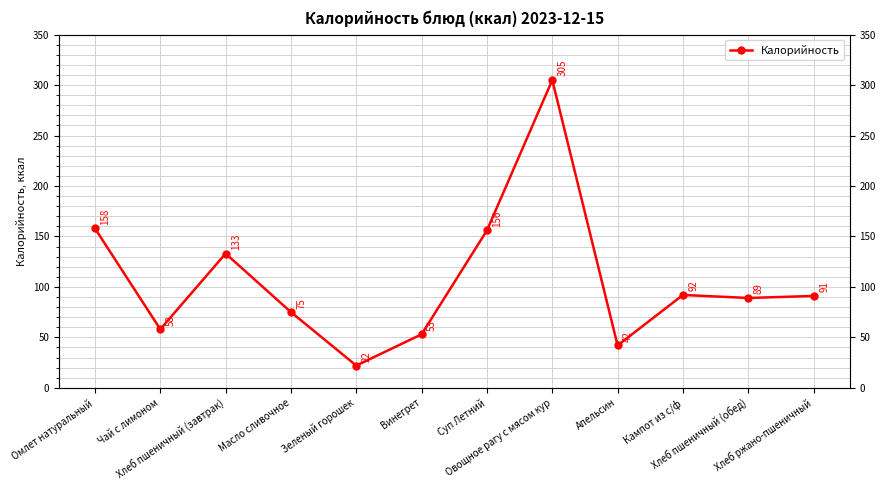

What position from the right is Чай с лимоном?

11